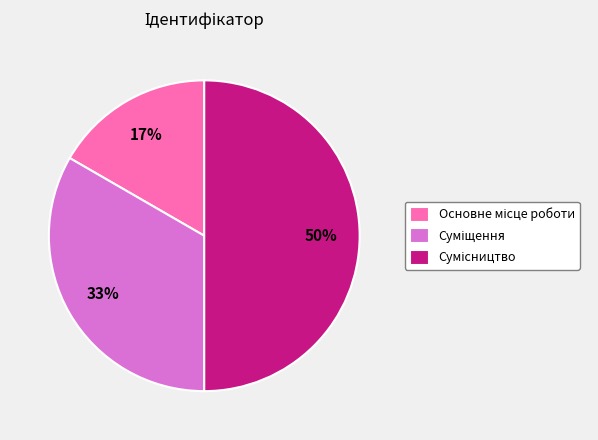

How many slices are in this pie chart?

3